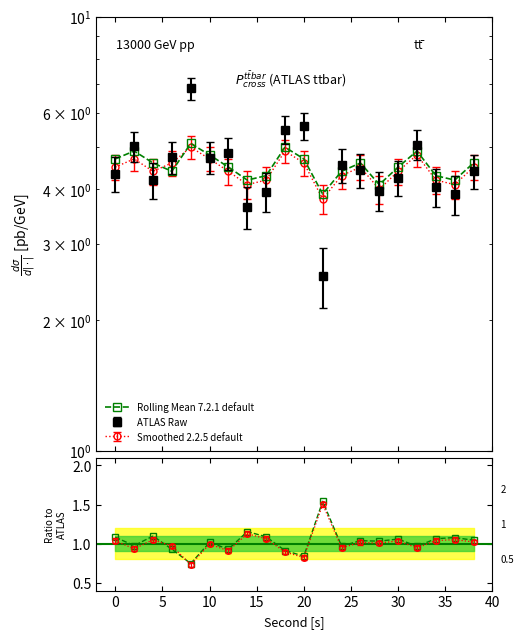

What is the minimum value for Rolling Mean?

0.7